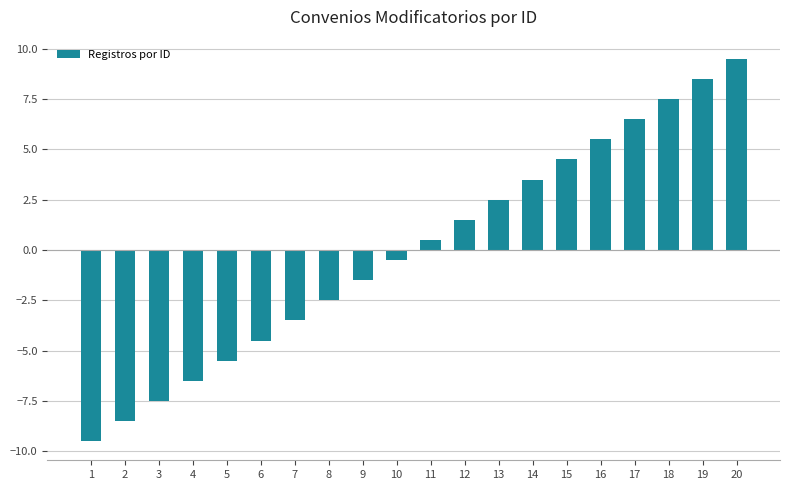

Reading left to right, what are all the values shown in this chart?

-9.5	-8.5	-7.5	-6.5	-5.5	-4.5	-3.5	-2.5	-1.5	-0.5	0.5	1.5	2.5	3.5	4.5	5.5	6.5	7.5	8.5	9.5